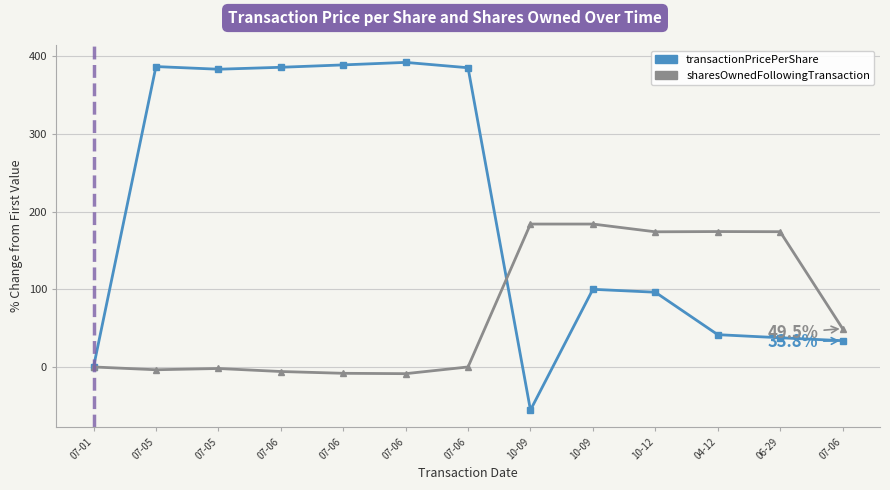

How many interior local peaks does the transactionPricePerShare series have?

3